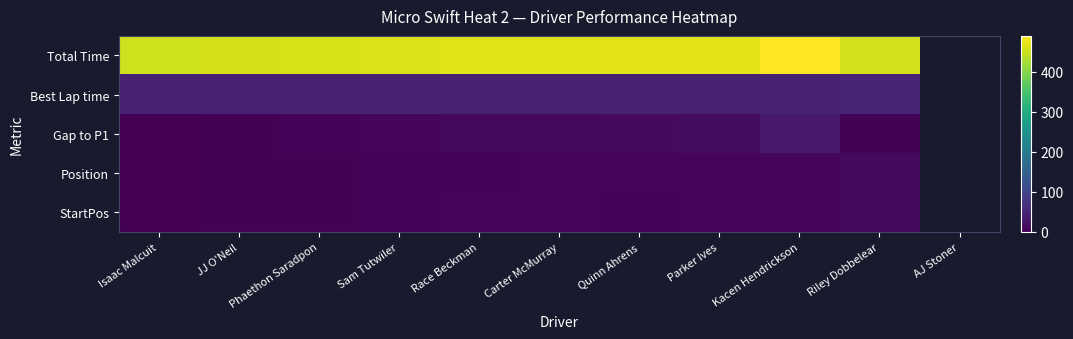

List the labels in order of Gap to P1 value, smallest first.

Isaac Malcuit, Riley Dobbelear, JJ O'Neil, Phaethon Saradpon, Sam Tutwiler, Race Beckman, Carter McMurray, Quinn Ahrens, Parker Ives, Kacen Hendrickson, AJ Stoner